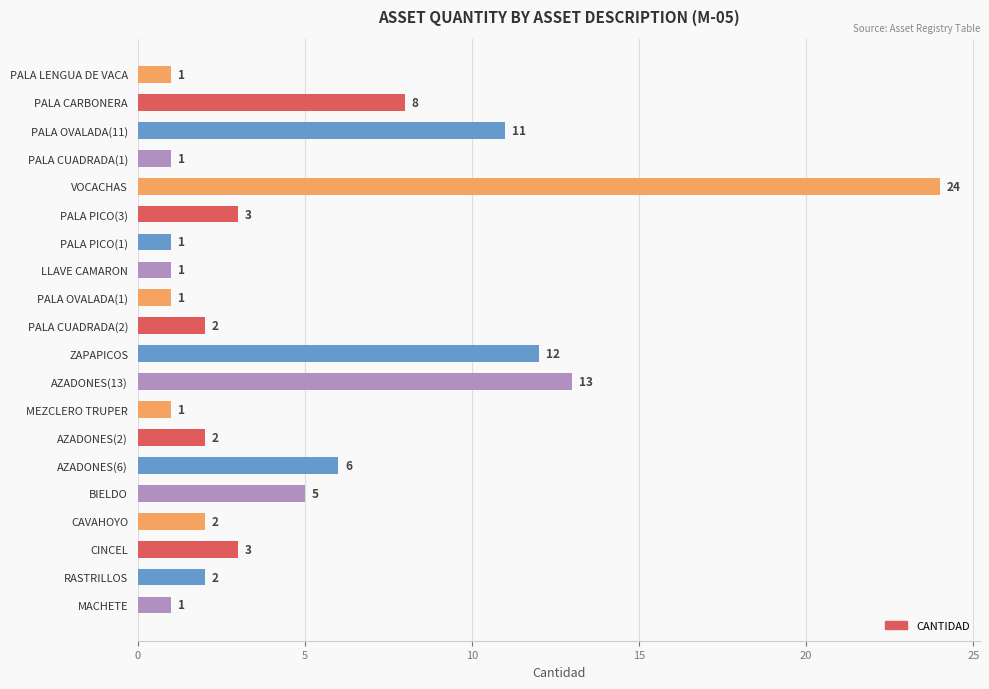

The chart shows a value of 0 at LLAVE CAMARON. True or false?

False